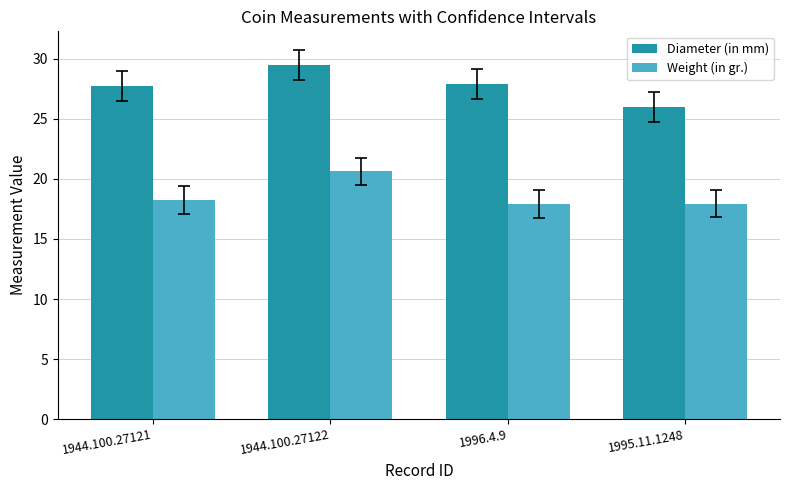

Is it true that Diameter (in mm) equals 12.8 at 1944.100.27121?

False